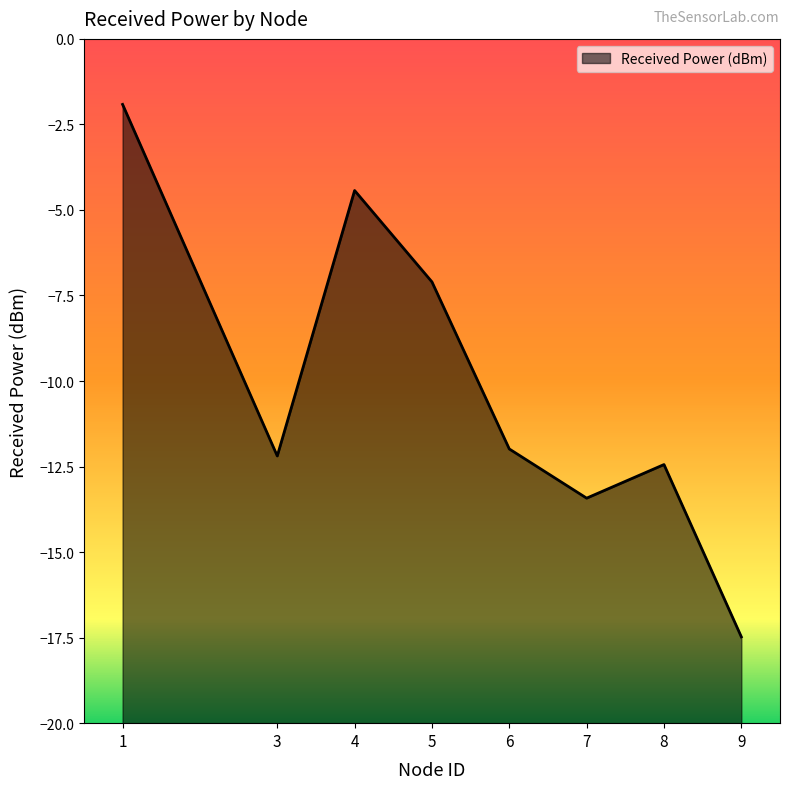

What is the value of the 3rd point from the left?

-4.4